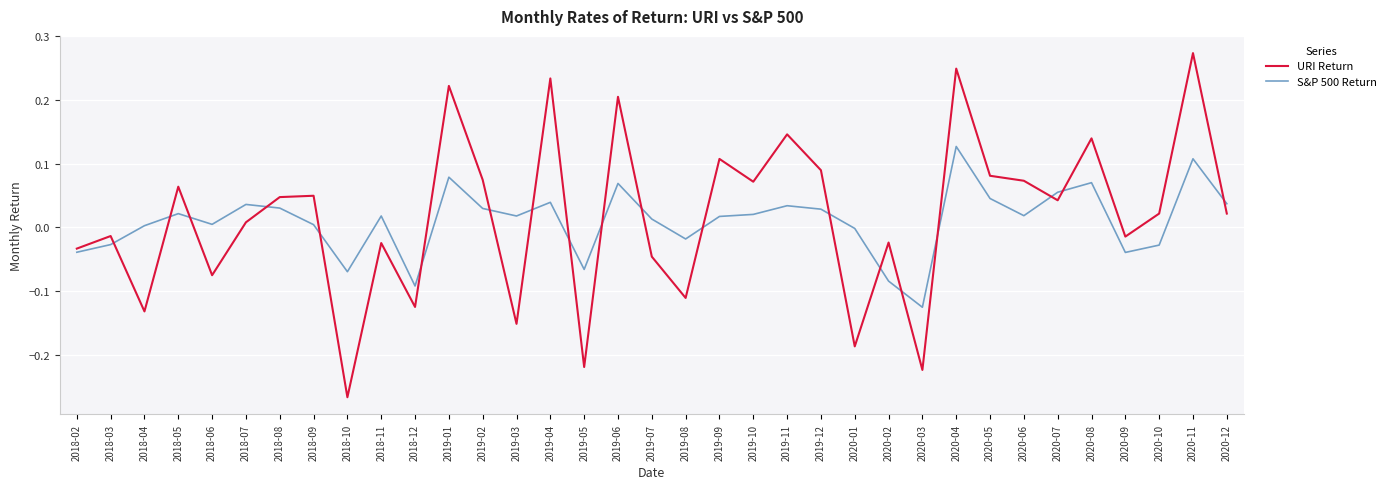

What is the total value across all series at 2020-11?

0.4